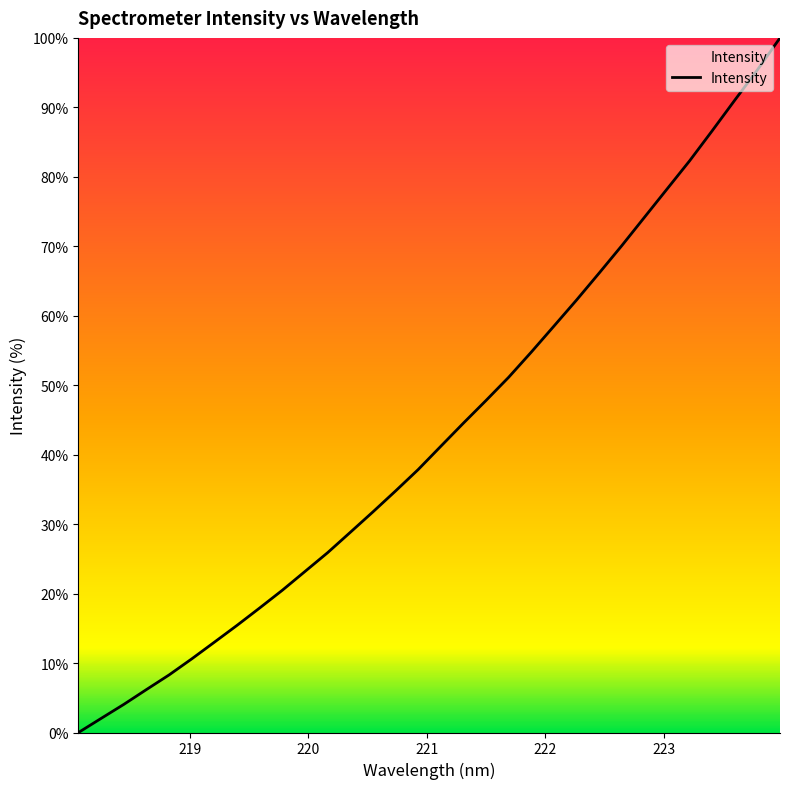

What is the difference between the maximum and minimum values?

100.0